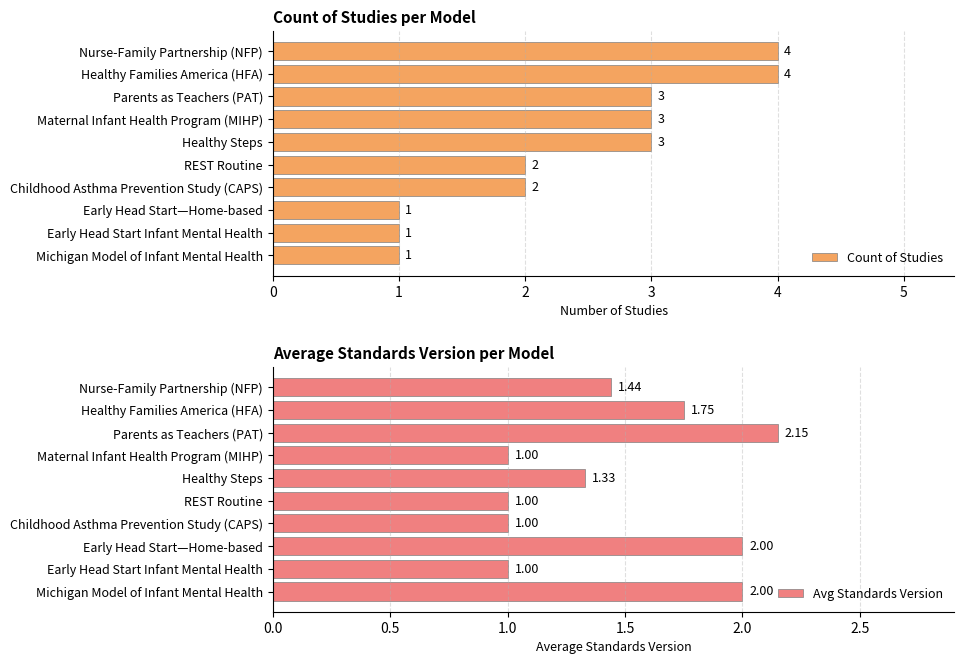

How many categories are shown in the chart?

10